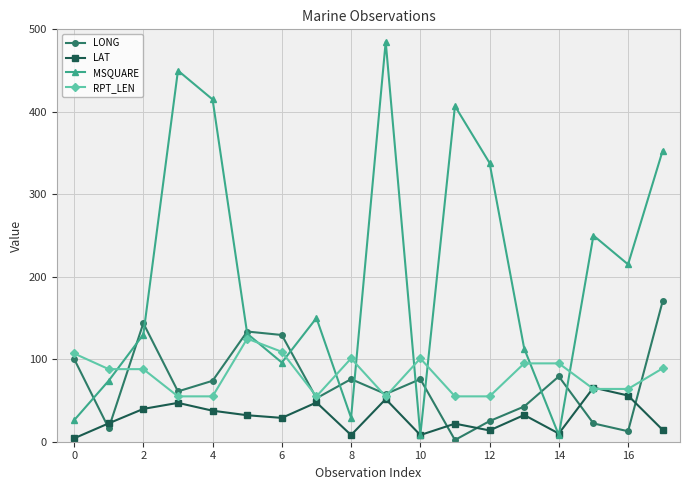

How many values in the LONG series are below 73?

9